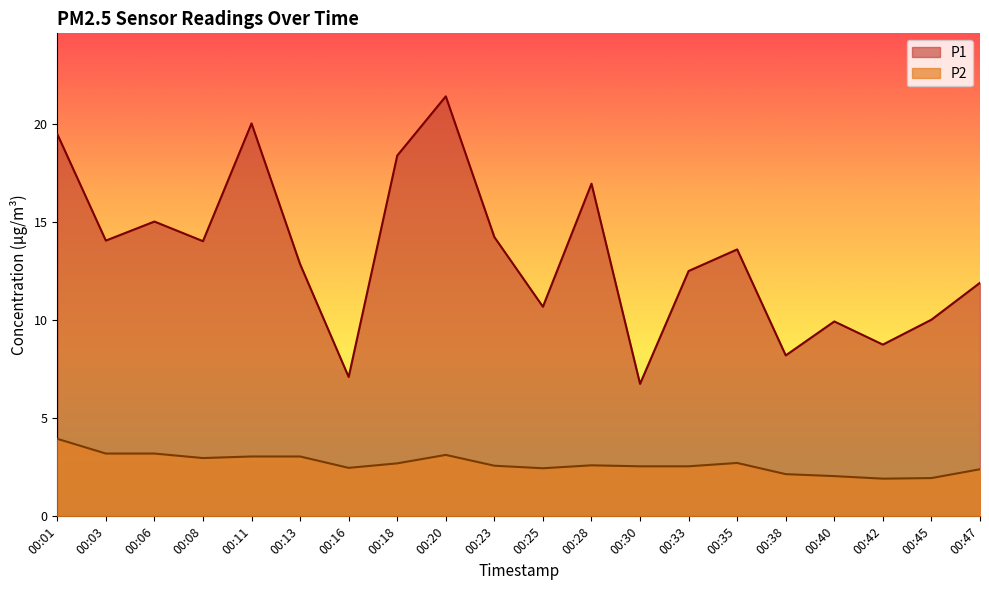

What is the maximum value for P2?

4.0